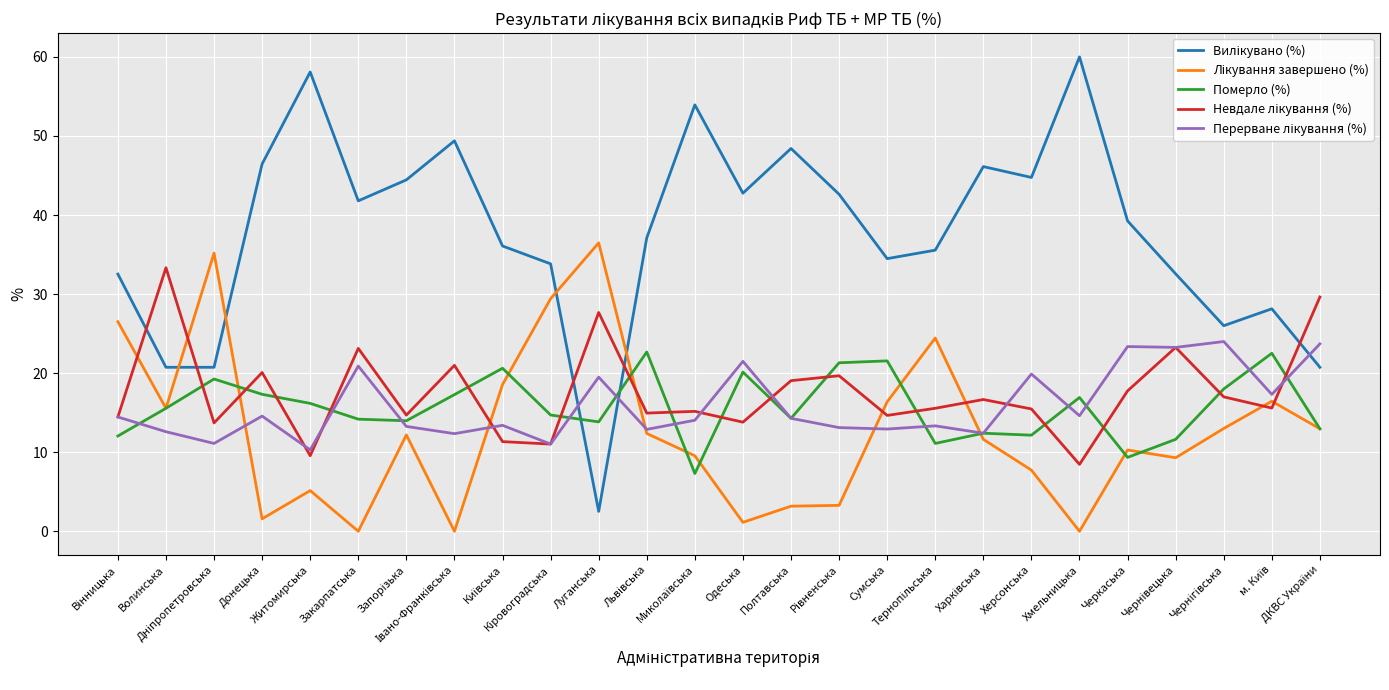

How many lines are shown in the chart?

5